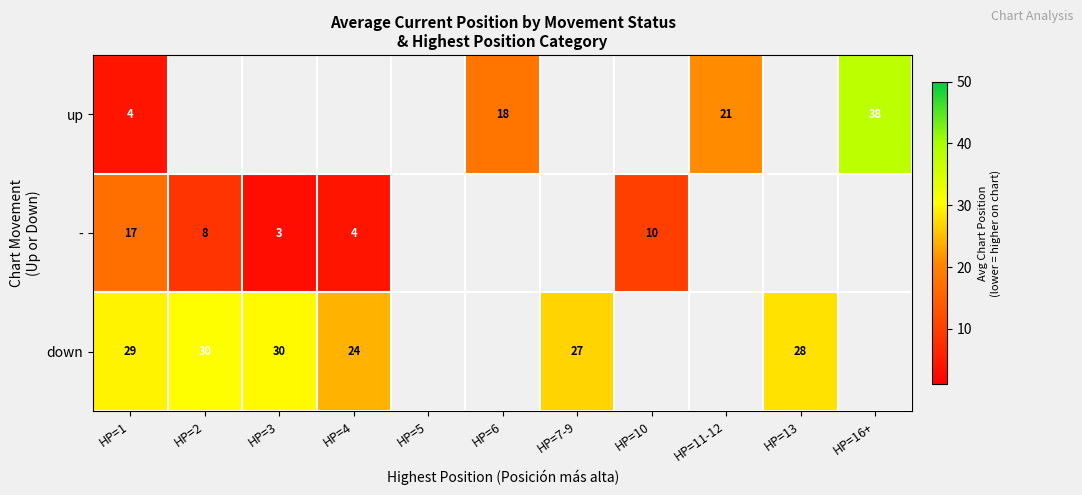

Is it true that up equals 18 at HP=6?

True